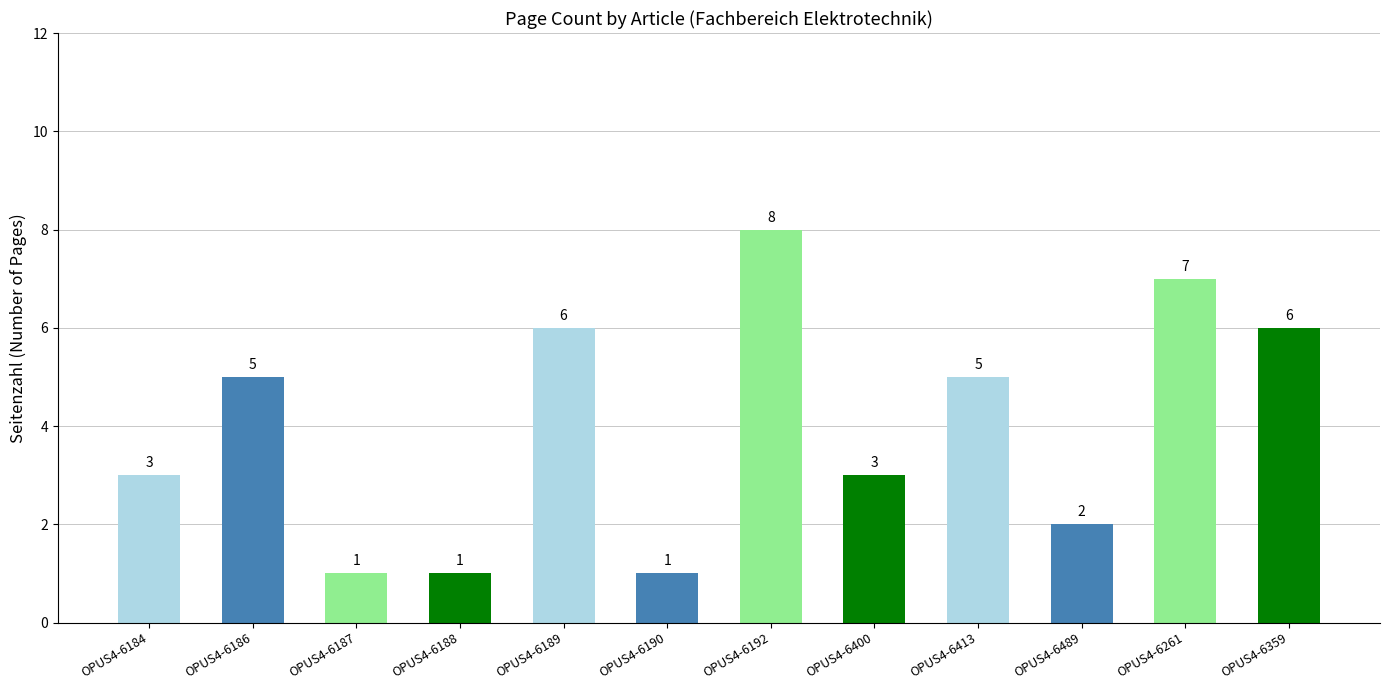

What is the minimum value shown in the chart?

1